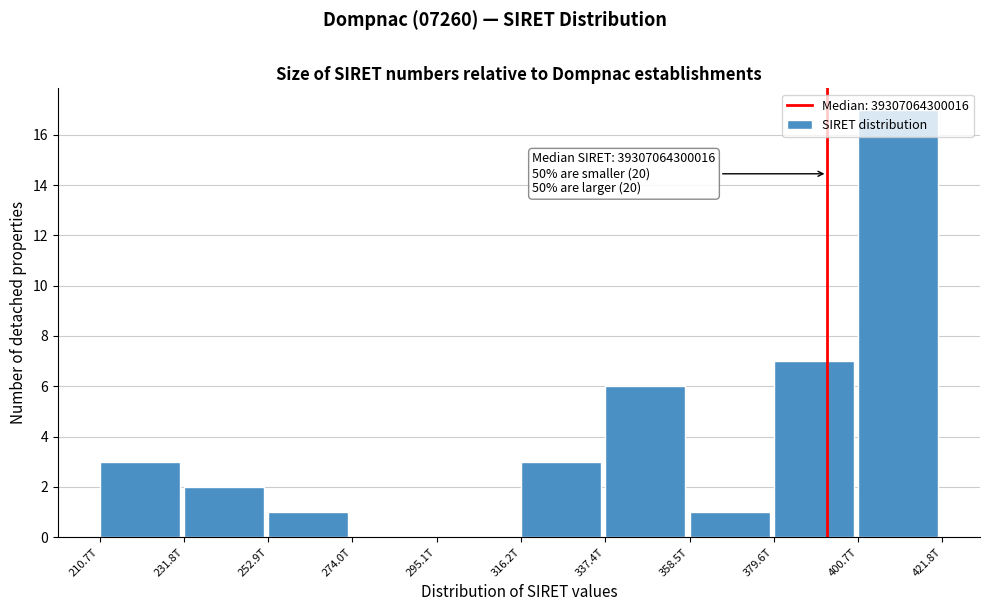

At which category does the chart reach its peak across all series?

400.7T